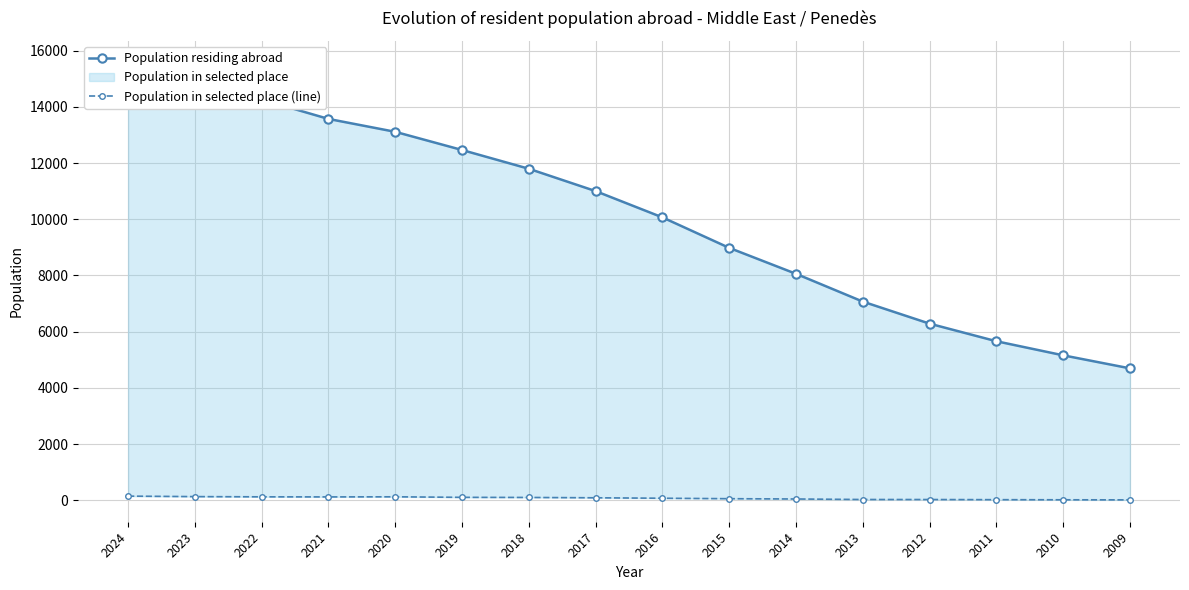

What is the approximate value of Population in selected place (line) at 2013, to the nearest 50?

50